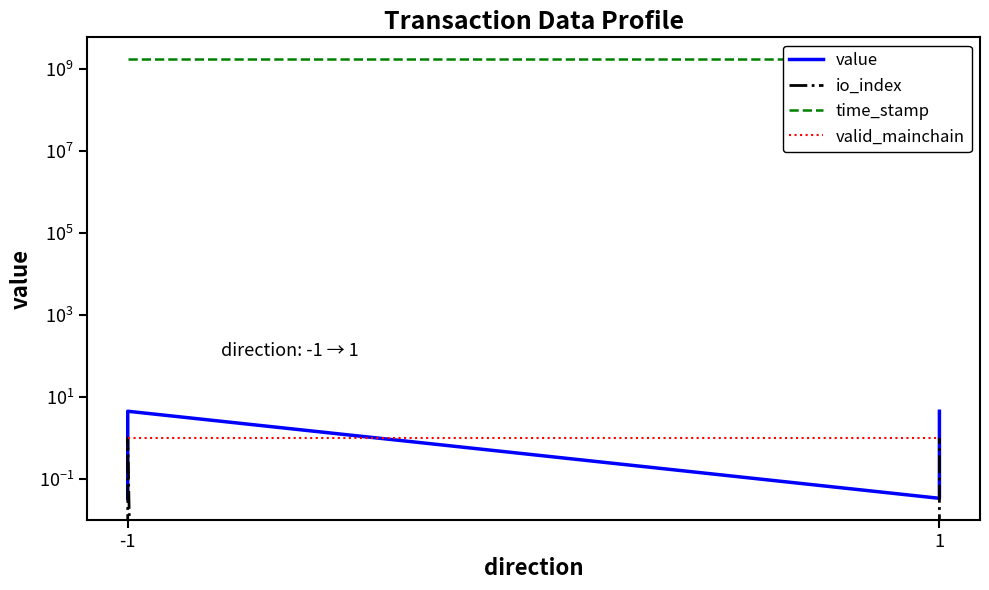

Reading left to right, transcribe all the data shown in this chart.

value: 0.0	4.5	0.0	4.5
io_index: 0.0	1.0	0.0	1.0
time_stamp: 1683109284.0	1683109284.0	1683109067.0	1683109067.0
valid_mainchain: 1.0	1.0	1.0	1.0